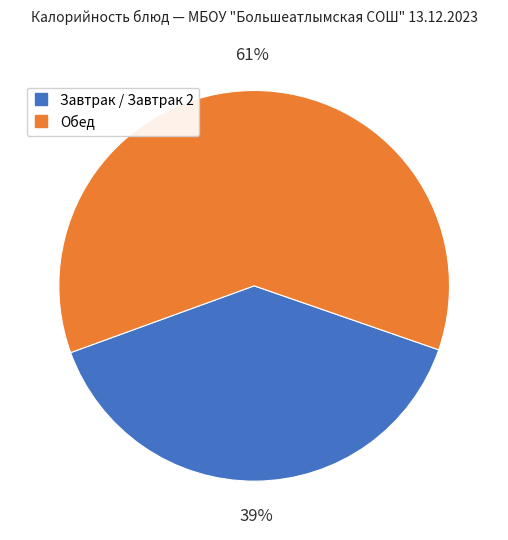

To the nearest percent, what is the difference between the largest and smallest slice percentages?

22%